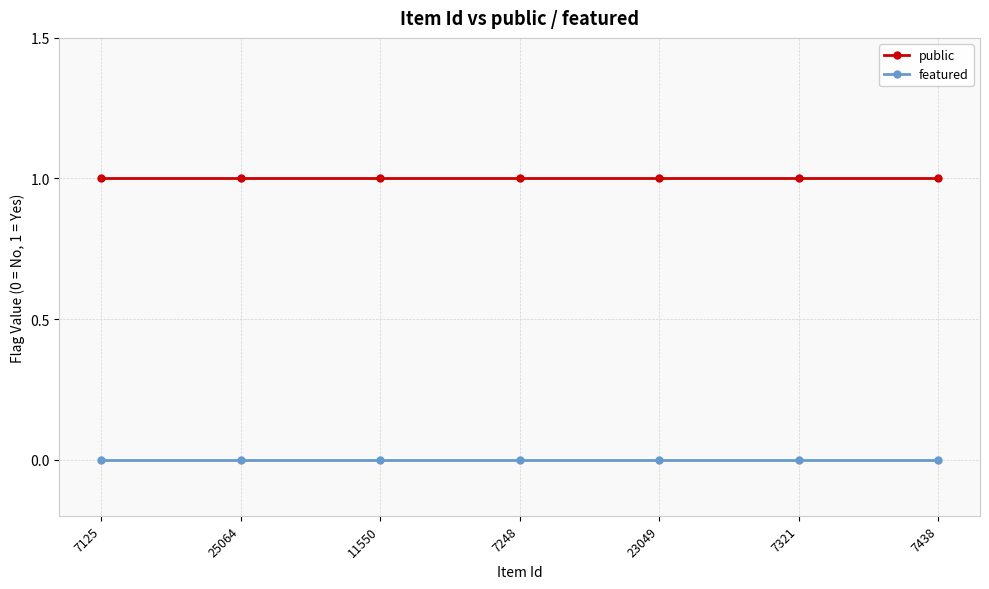

Reading right to left, what are all the values shown in this chart?

public: 1	1	1	1	1	1	1
featured: 0	0	0	0	0	0	0